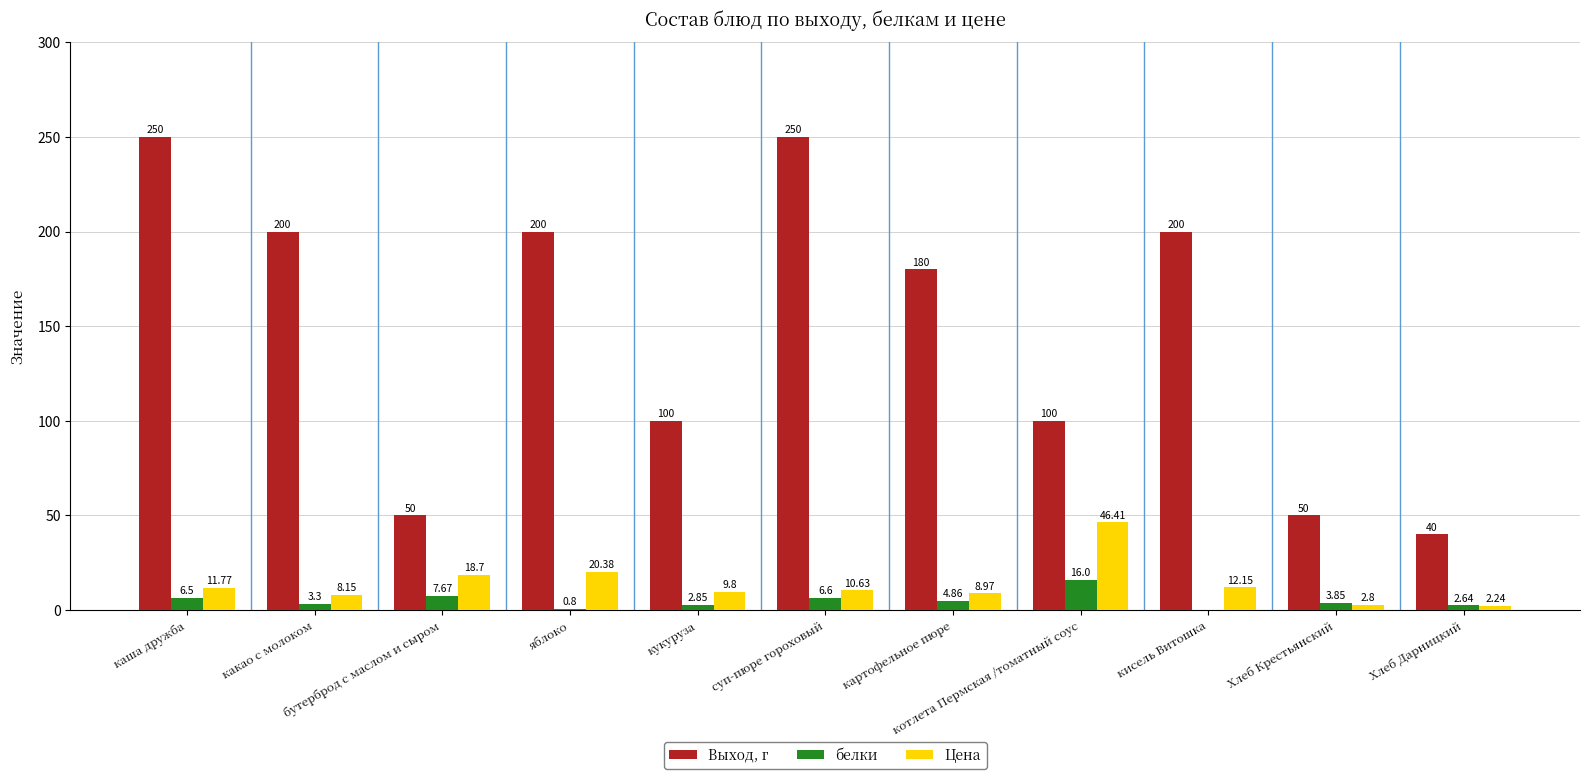

At which label does Цена reach its peak?

котлета Пермская /томатный соус